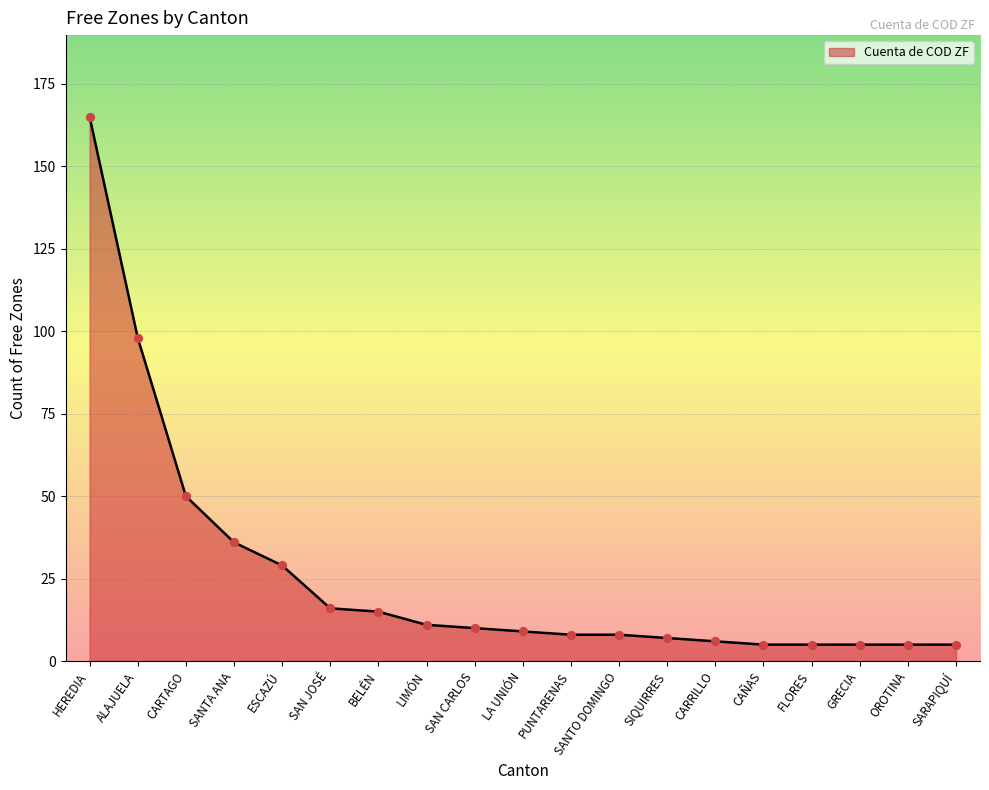

What is the ratio of the value at ALAJUELA to the value at BELÉN?

6.5